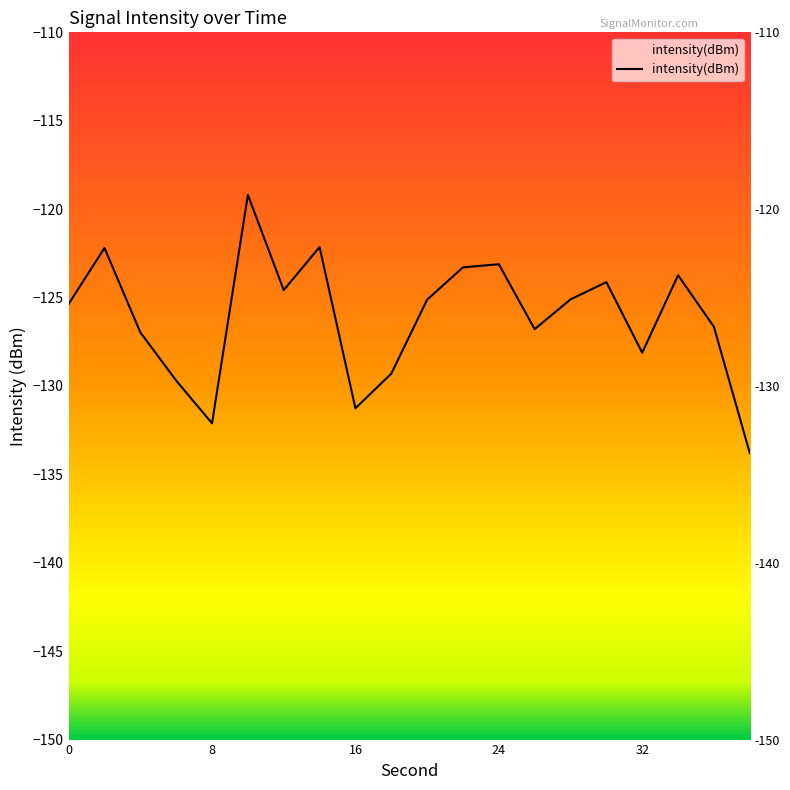

What is the smallest value displayed?

-133.8